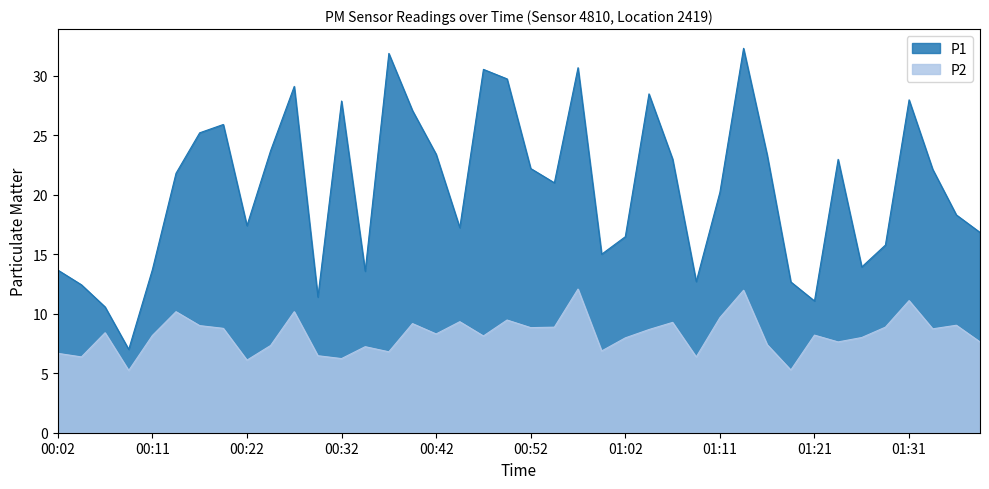

Rank the categories by P2 value from highest to lowest.

00:57, 01:14, 01:31, 00:14, 00:27, 01:11, 00:49, 00:44, 01:06, 00:39, 01:36, 00:17, 00:54, 01:29, 00:52, 00:19, 01:34, 01:04, 00:07, 00:42, 01:21, 00:11, 00:47, 01:26, 01:02, 01:24, 01:39, 01:16, 00:24, 00:34, 00:59, 00:37, 00:02, 00:29, 00:04, 01:09, 00:32, 00:22, 01:19, 00:09